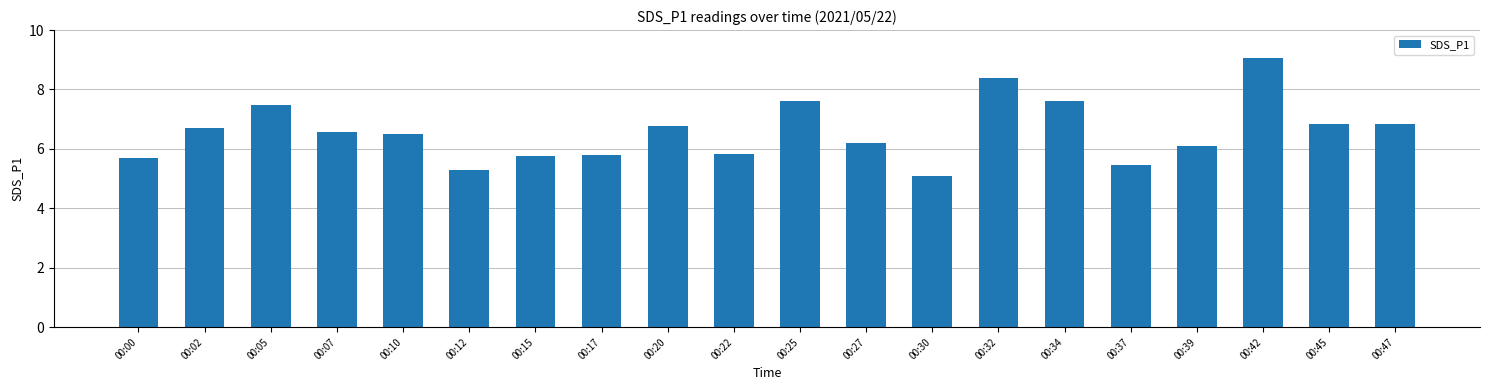

The chart shows a value of 3.8 at 00:05. True or false?

False